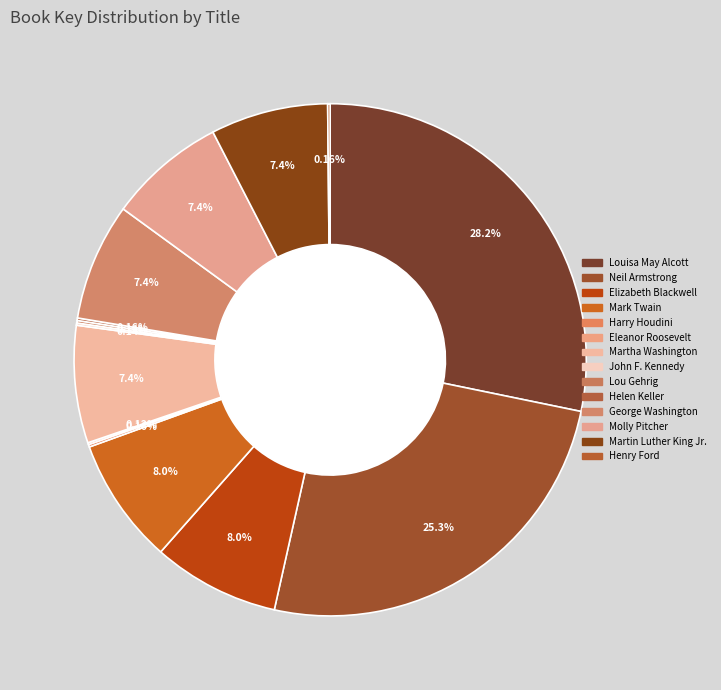

Is there a majority slice in this chart?

No